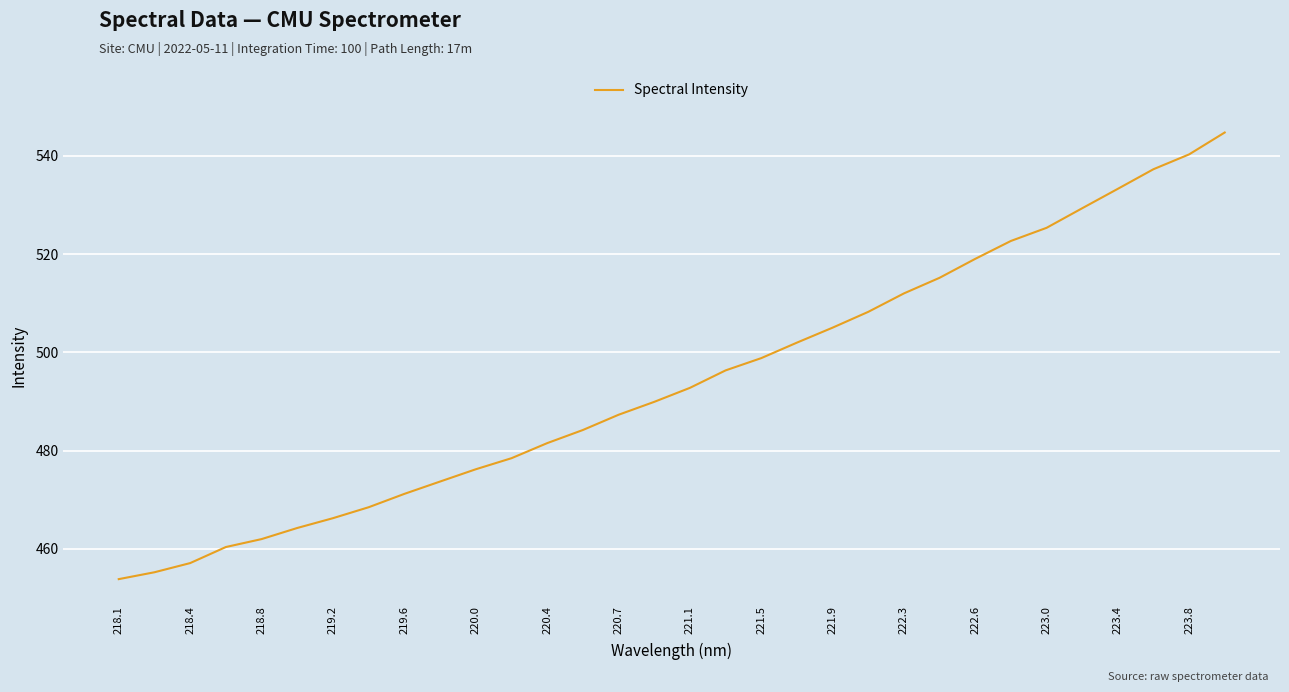

What is the difference between the maximum and minimum values?

90.9